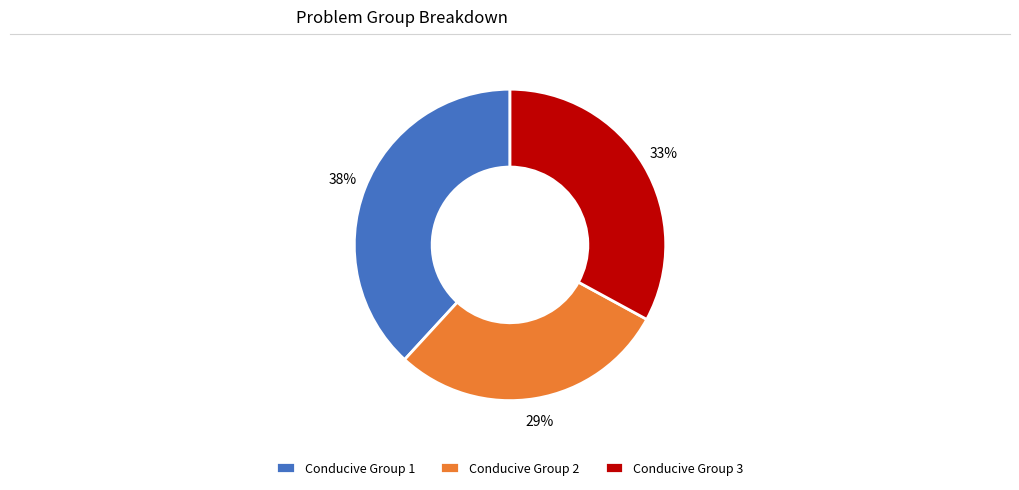

To the nearest percent, what is the difference between the Conducive Group 3 and Conducive Group 2 slice percentages?

4%